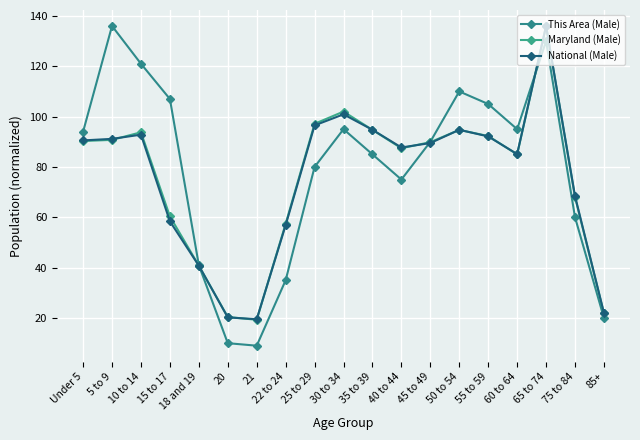

Rank the series by their maximum value, from highest to lowest.

This Area (Male), Maryland (Male), National (Male)